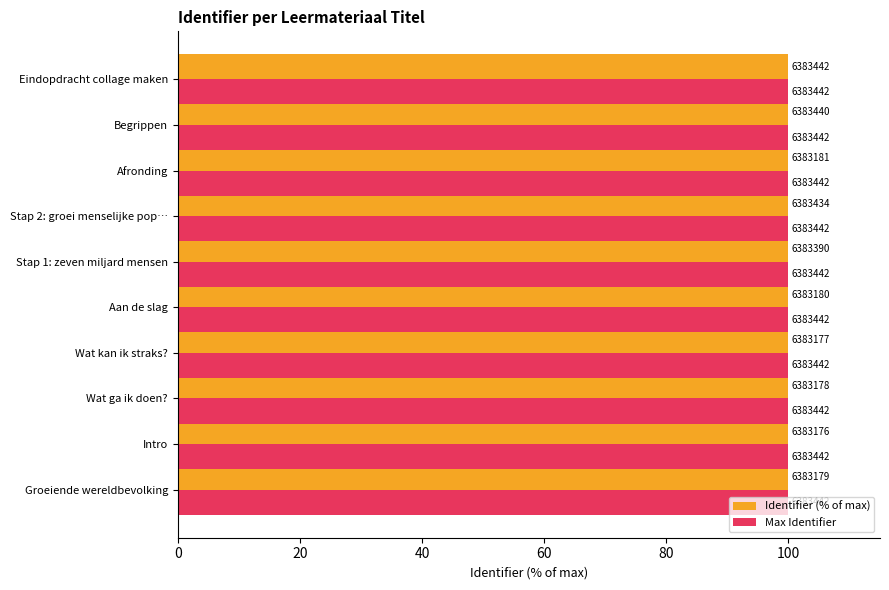

What are all the series names shown in the legend?

Identifier (% of max), Max Identifier